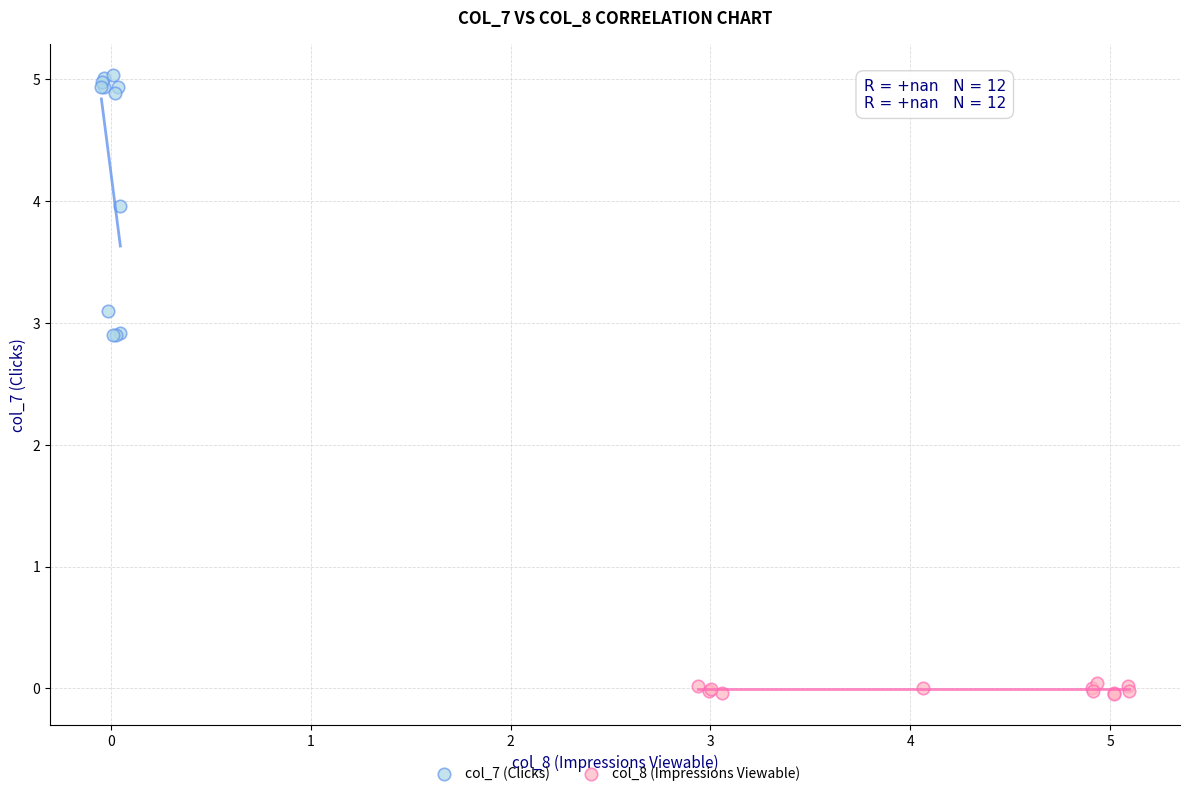

Which series reaches the maximum Y coordinate?

col_7 (Clicks)